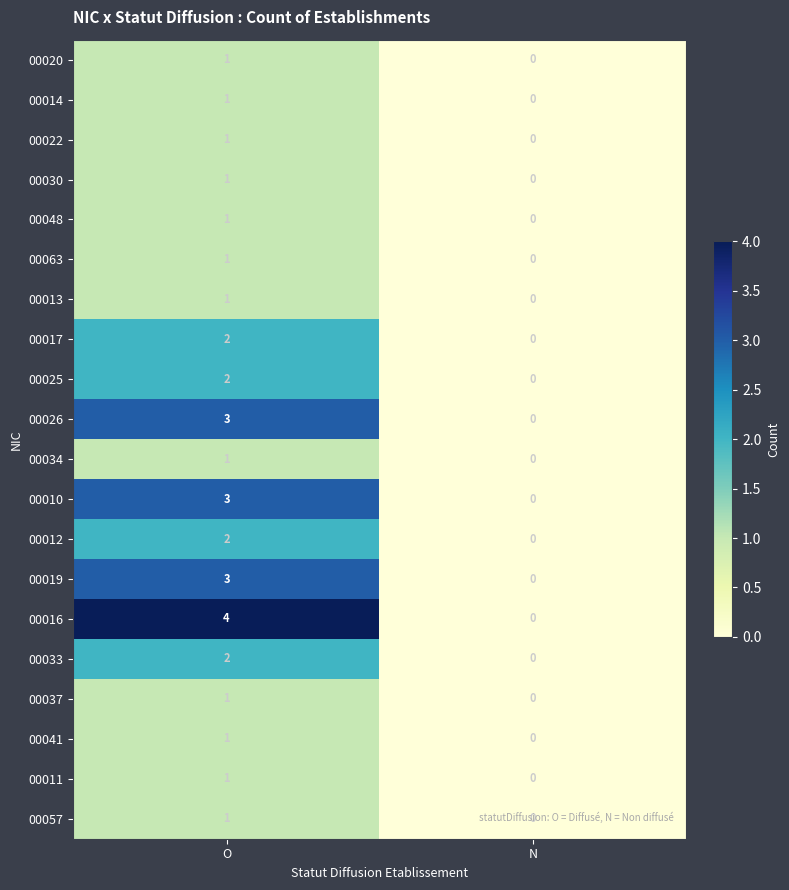

At how many categories does at least one series exceed 1?

1